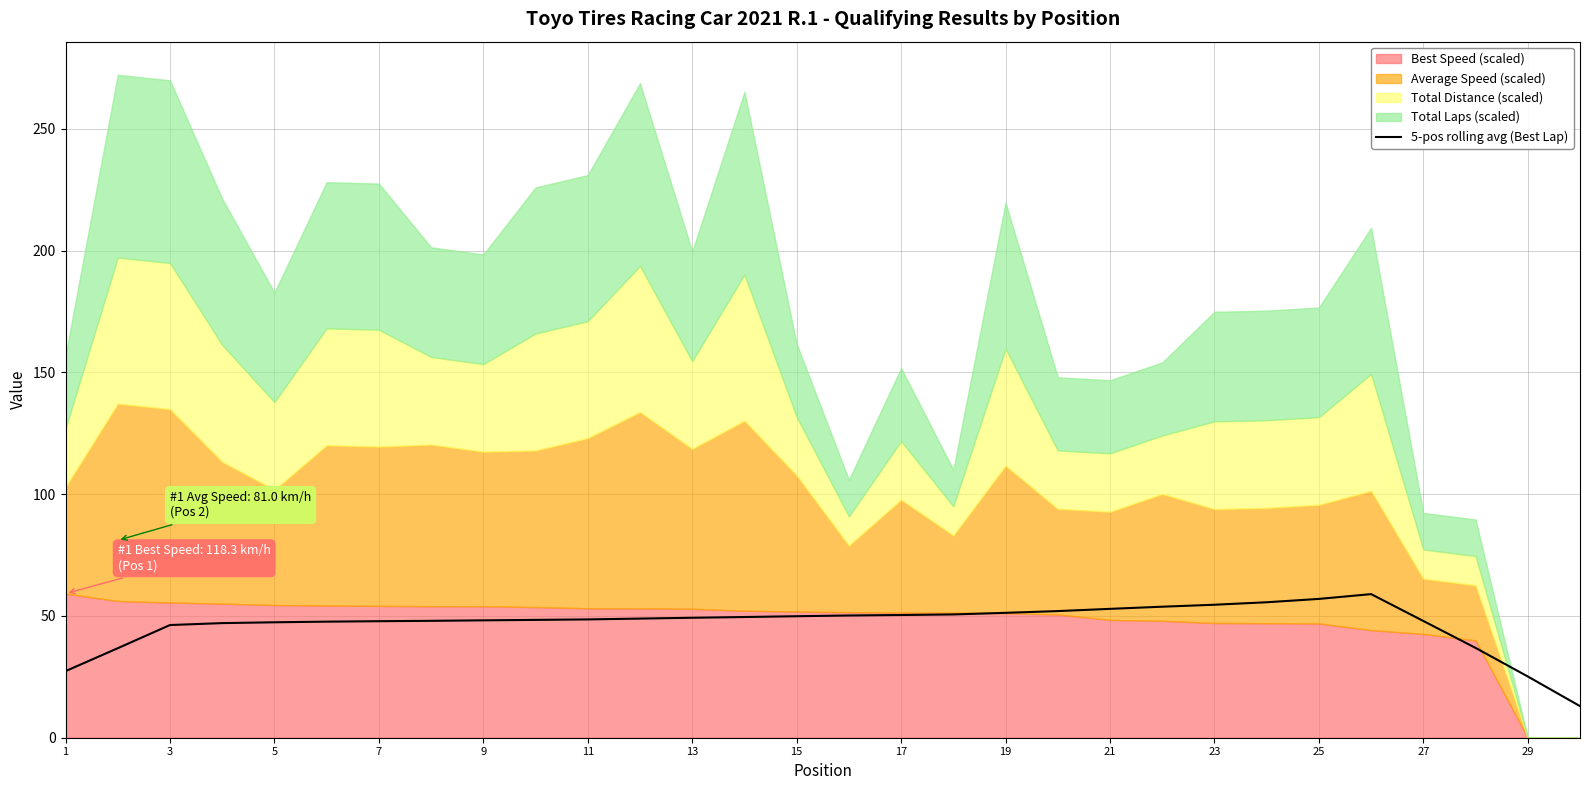

Reading left to right, transcribe all the data shown in this chart.

27.3	36.8	46.3	47.1	47.4	47.7	47.8	48.0	48.2	48.4	48.6	48.9	49.3	49.6	49.9	50.2	50.4	50.6	51.3	52.0	52.9	53.8	54.6	55.6	57.0	59.0	47.9	36.9	25.1	13.0